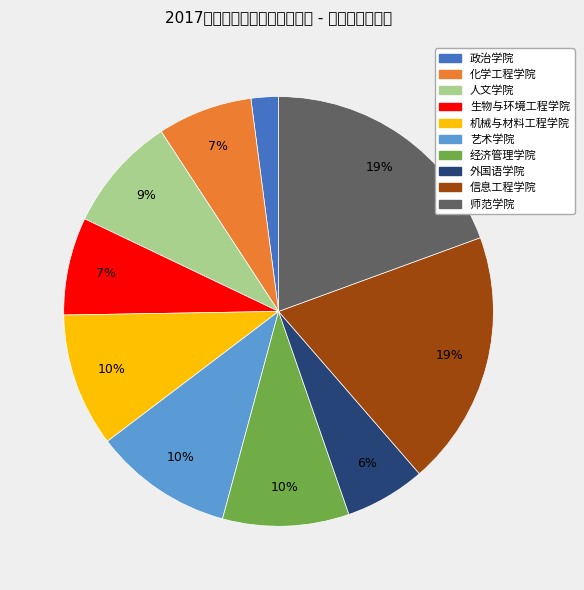

To the nearest percent, what is the average slice percentage?

10%